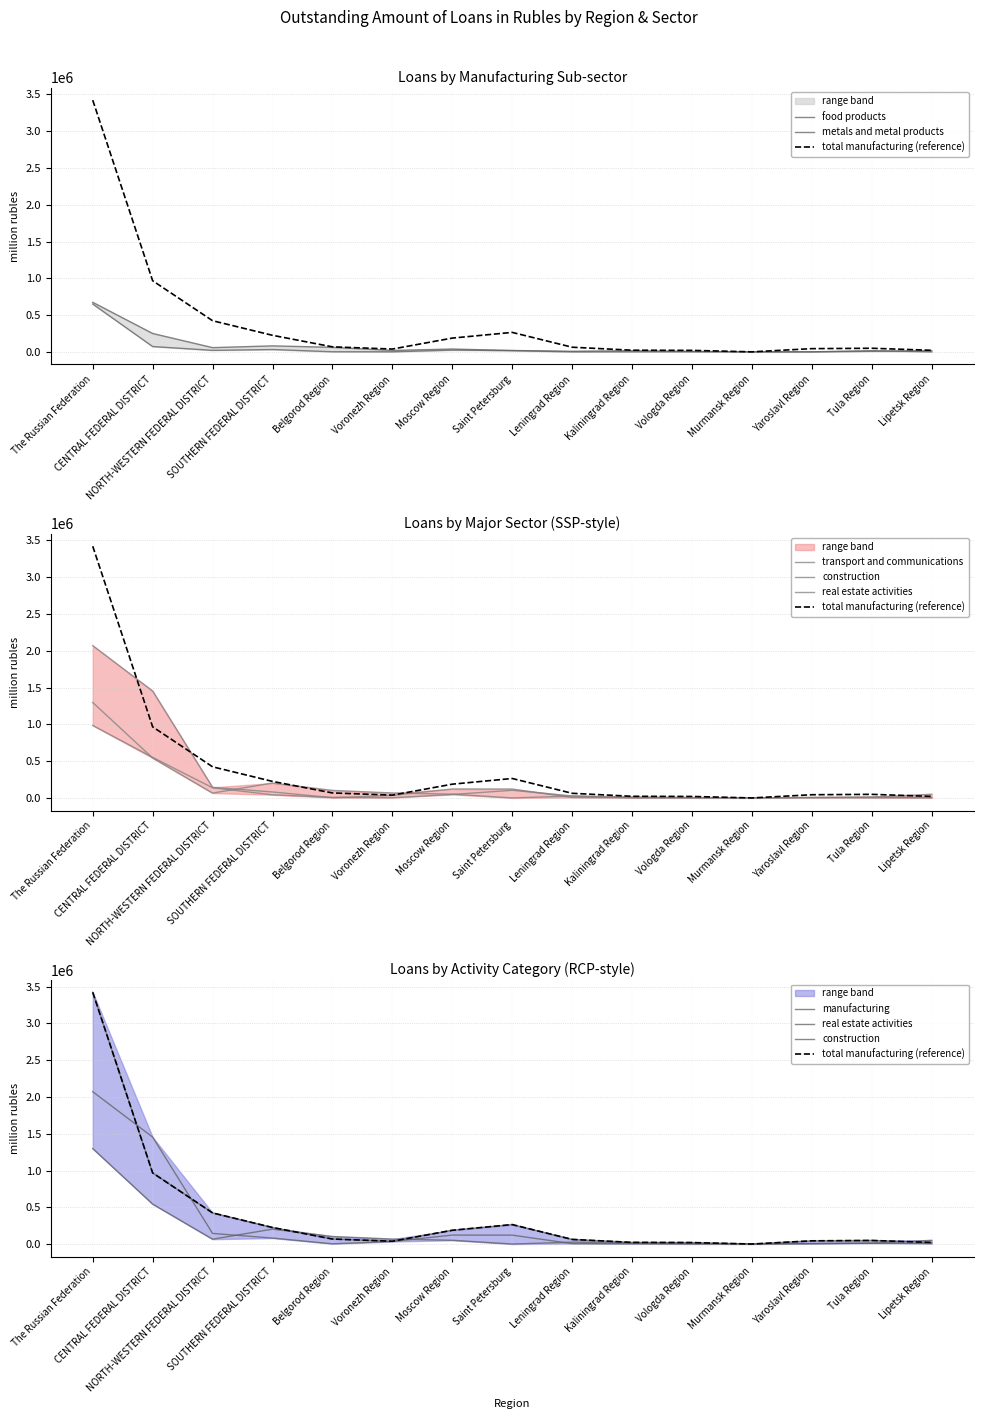

The value of construction at Tula Region is 14699. True or false?

False